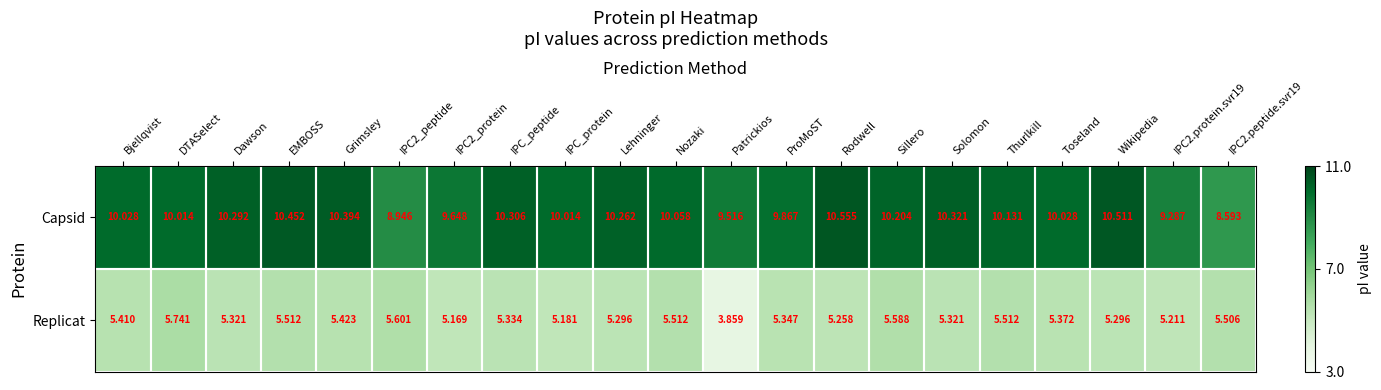

Which category has the highest value across all series?

Rodwell